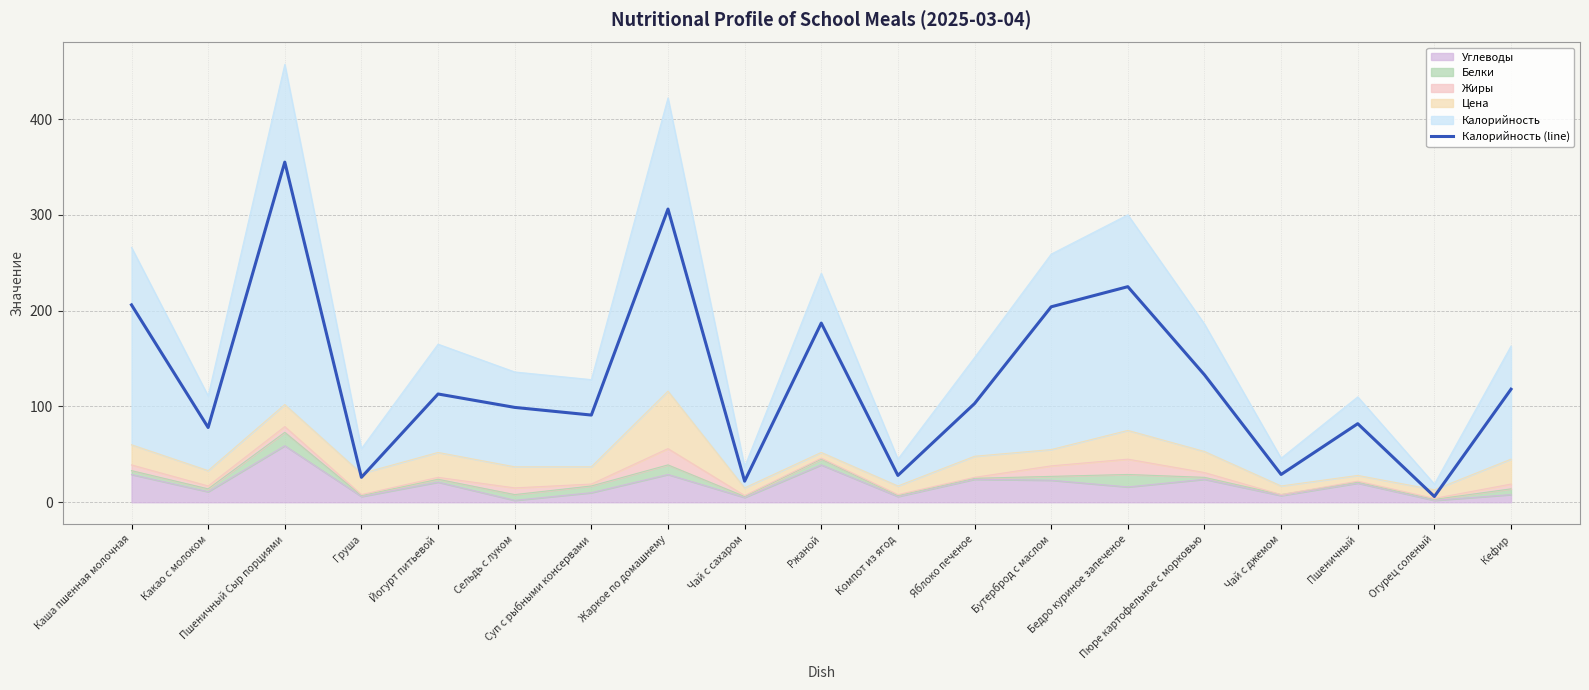

Which label corresponds to the largest value in the chart?

Пшеничный Сыр порциями